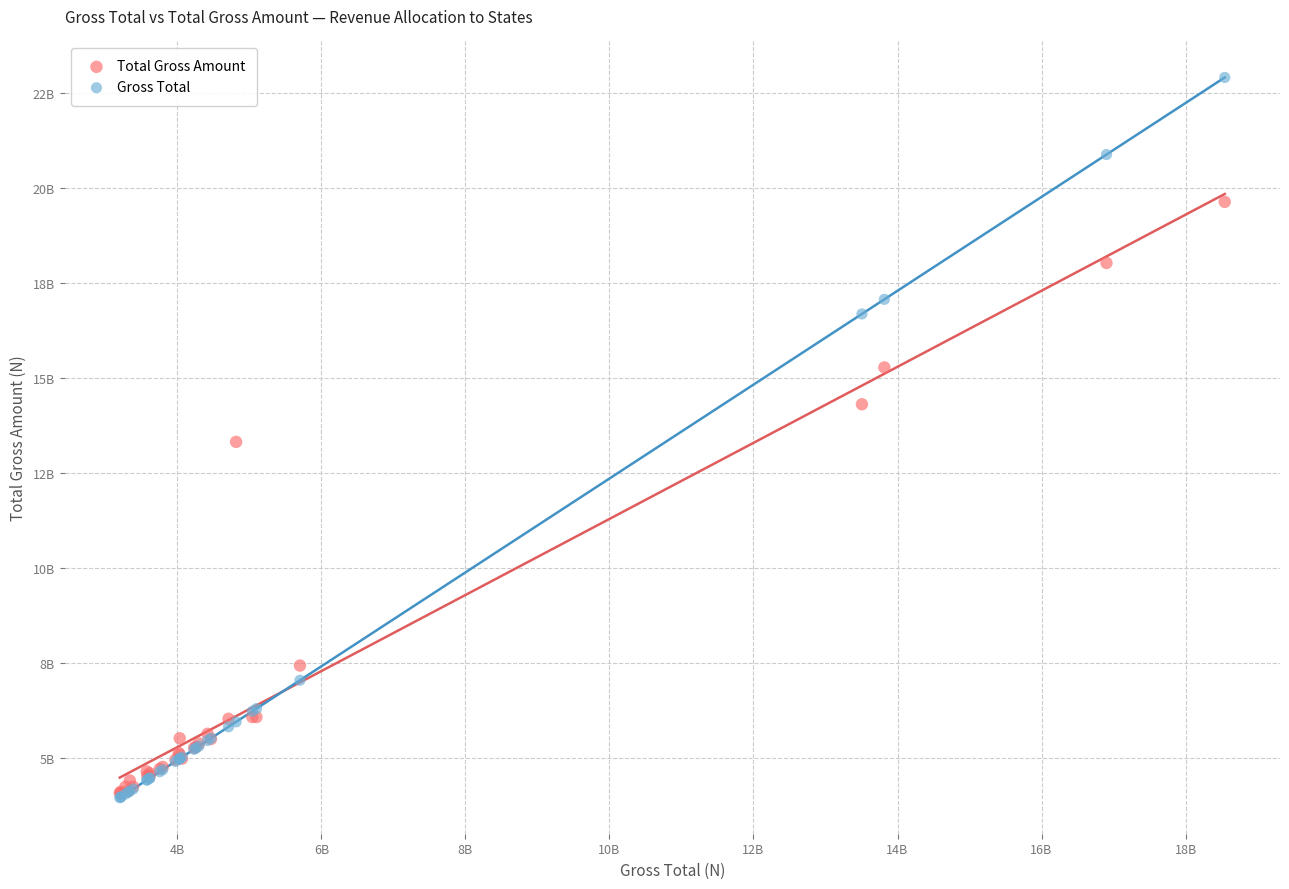

Which series contains the highest Y value?

Gross Total